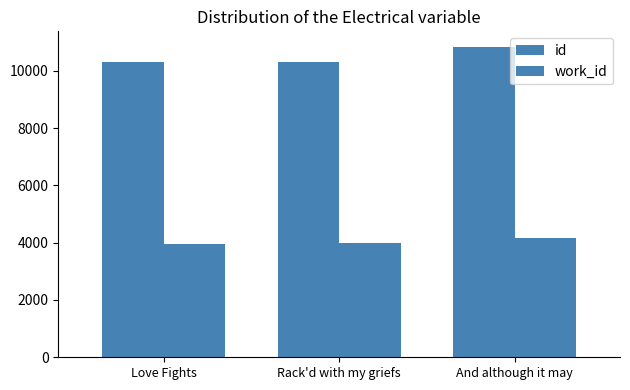

At which label does work_id first exceed 3973?

And although it may